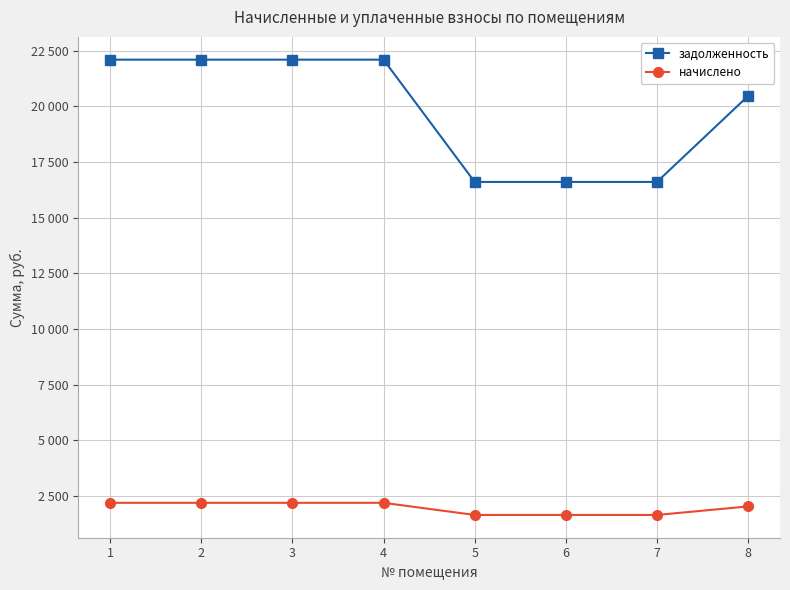

What is the spread (max minus min) of values at 7?

14958.5